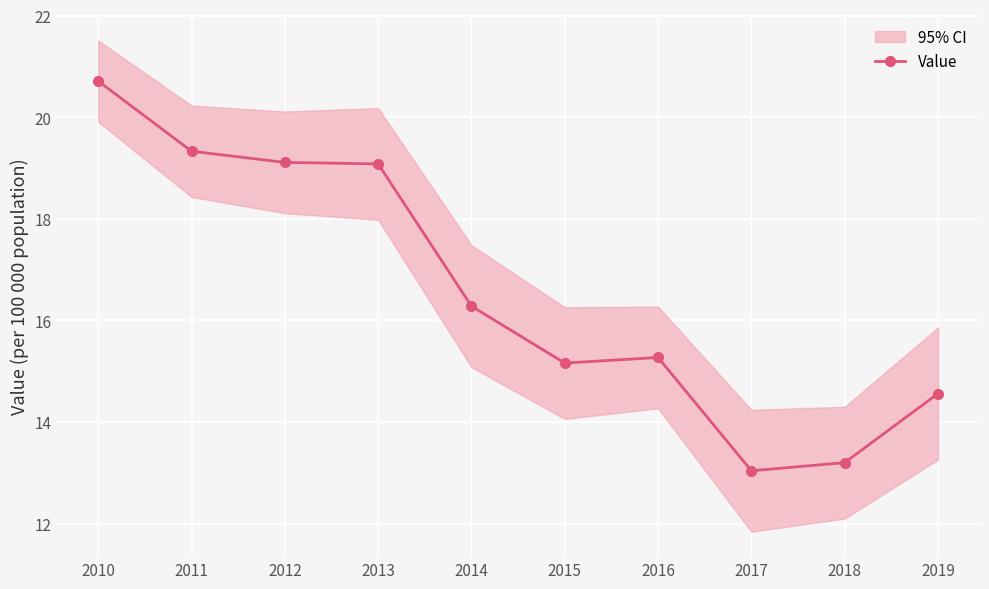

How many points are lower than both their immediate neighbors (excluding endpoints)?

2